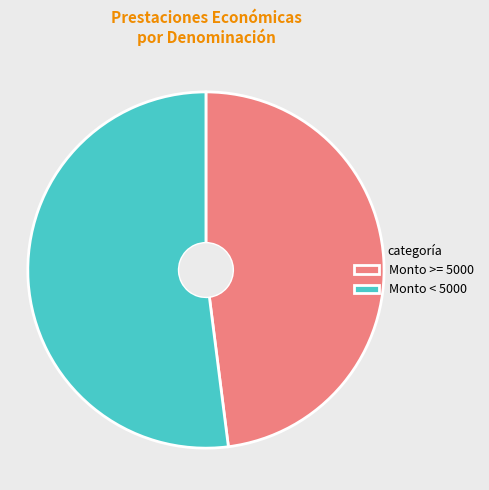

Which category has the smallest portion of the pie?

Monto >= 5000